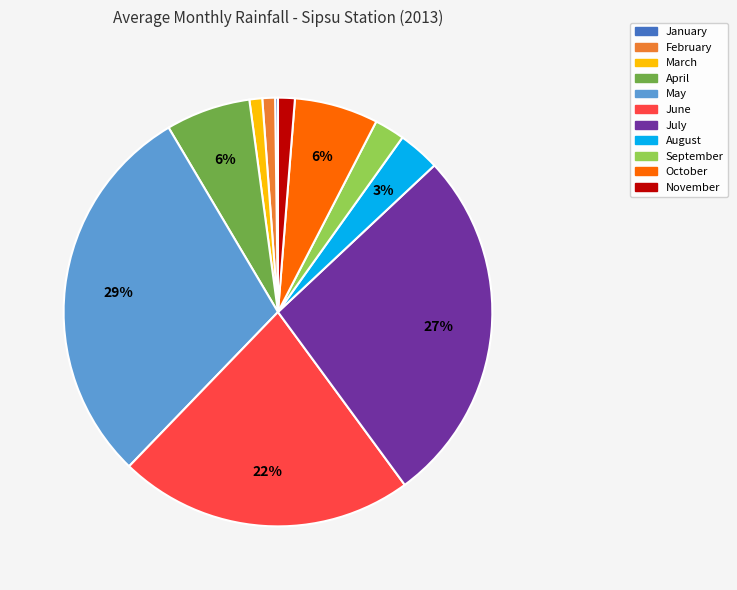

Approximately how many times larger is the value at October compared to May?

0.2